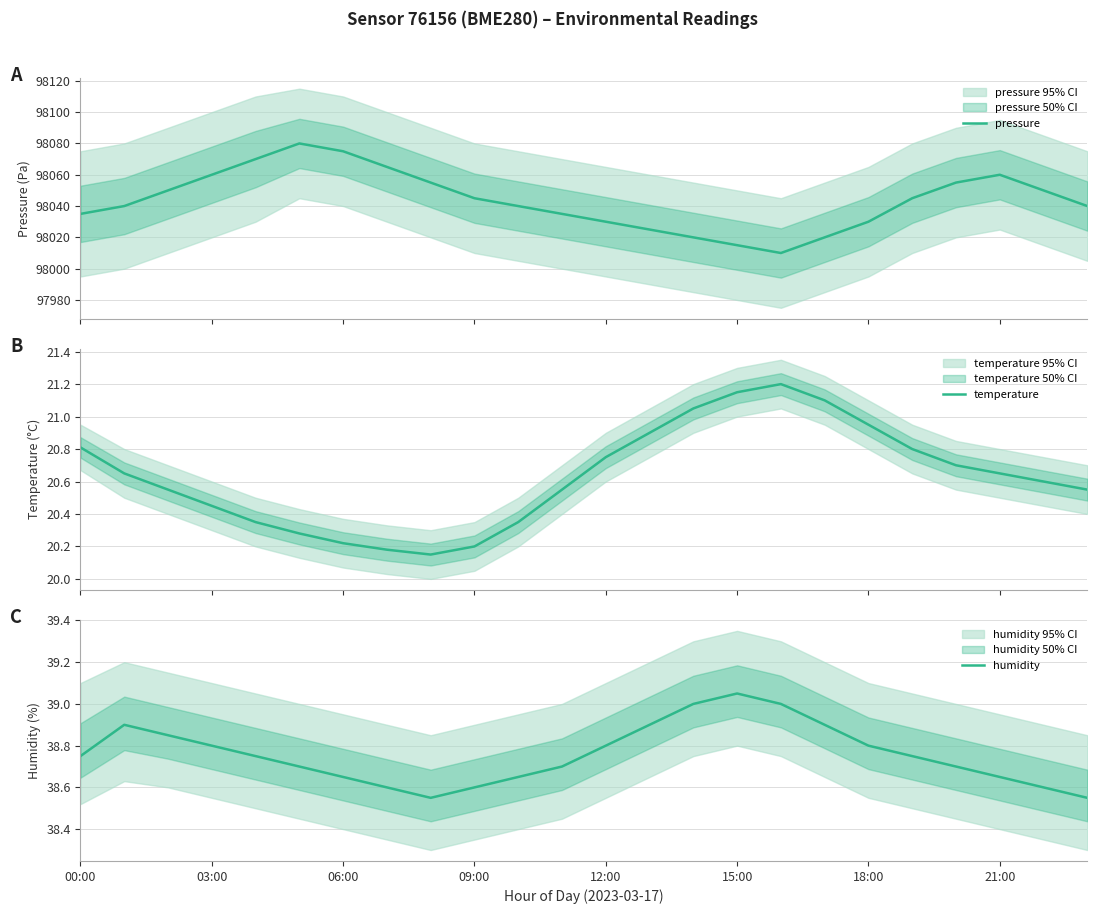

True or false: pressure and temperature intersect in this chart.

False